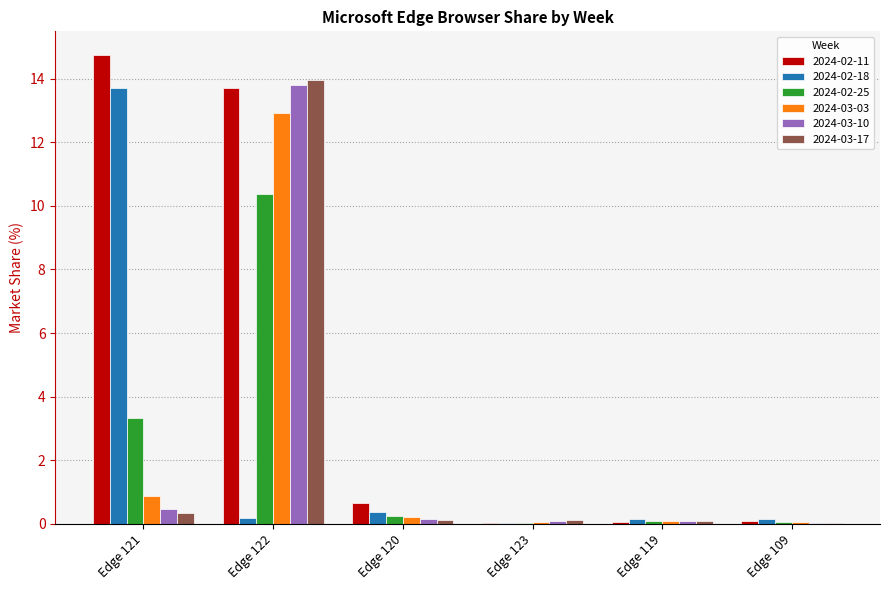

At which label does 2024-02-11 reach its peak?

Edge 121